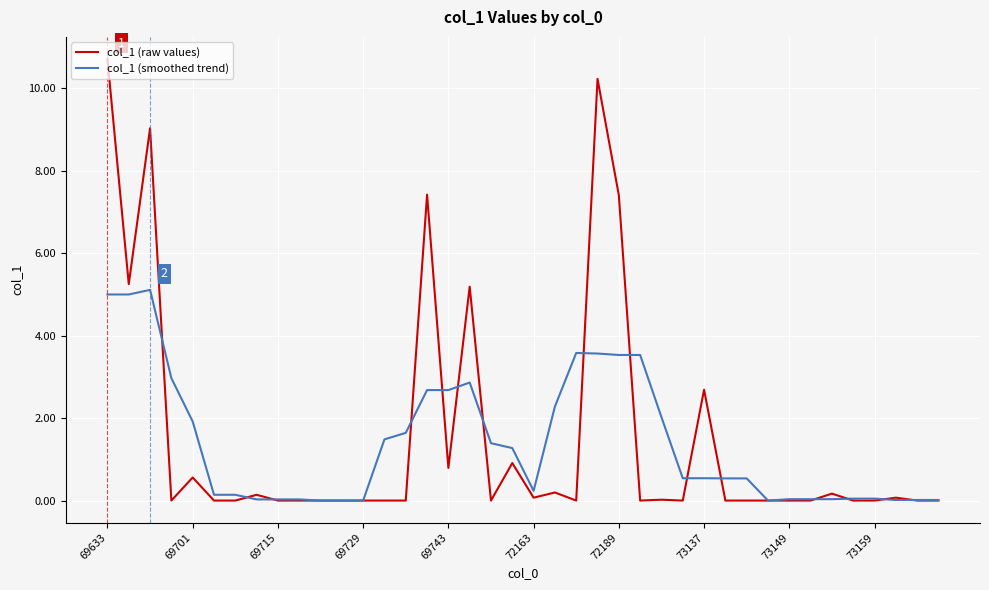

What is the maximum value for col_1 (smoothed trend)?

5.1